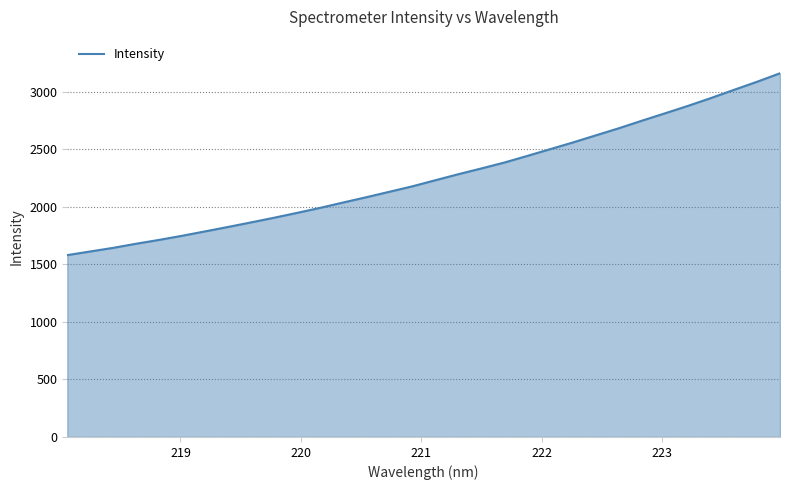

What is the minimum value shown in the chart?

1579.8